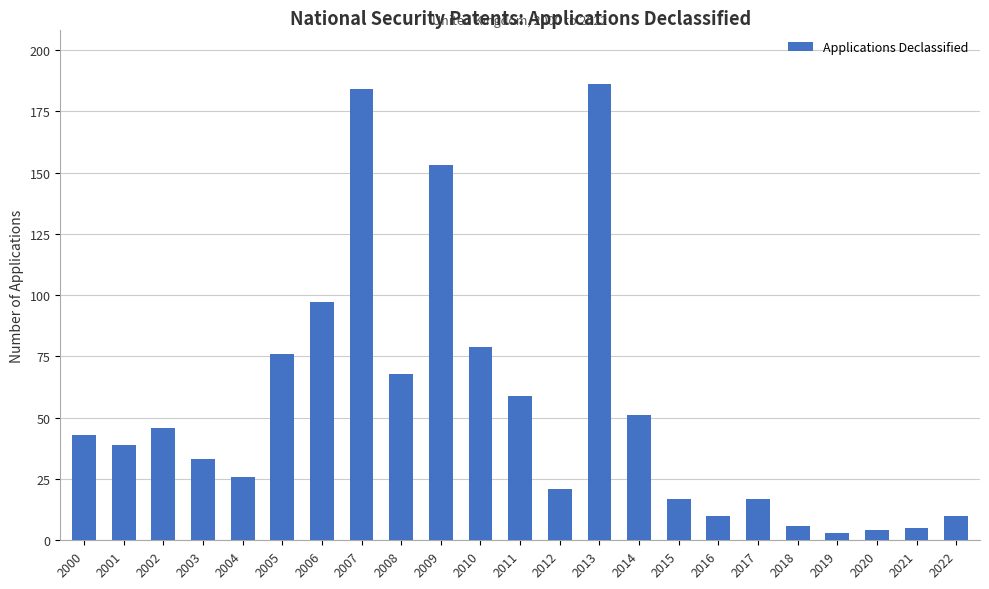

What is the sum of all values?

1233